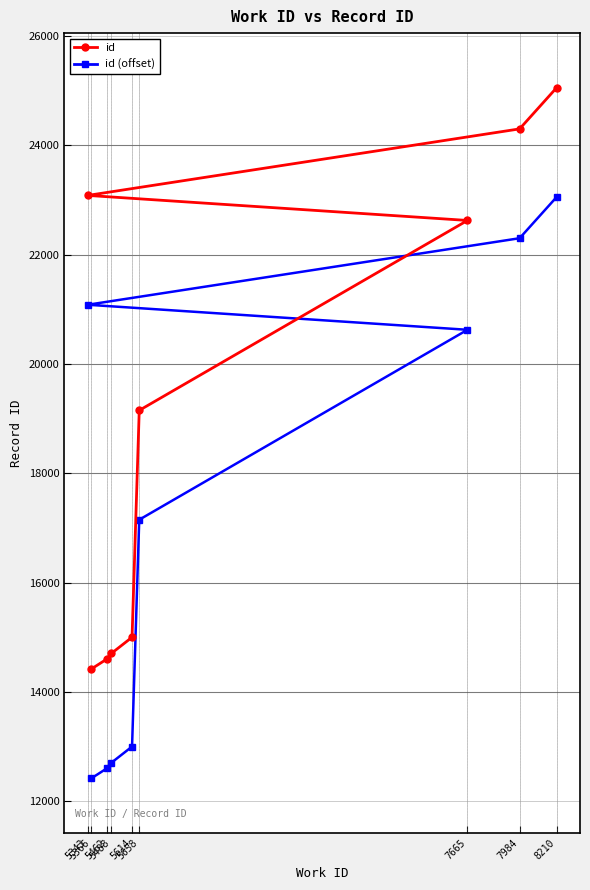

Reading left to right, list all the values displayed in this chart.

id: 5343=23086	5366=14425	5462=14609	5488=14709	5614=15004	5658=19154	7665=22628	7984=24303	8210=25055
id (offset): 5343=21086	5366=12425	5462=12609	5488=12709	5614=13004	5658=17154	7665=20628	7984=22303	8210=23055